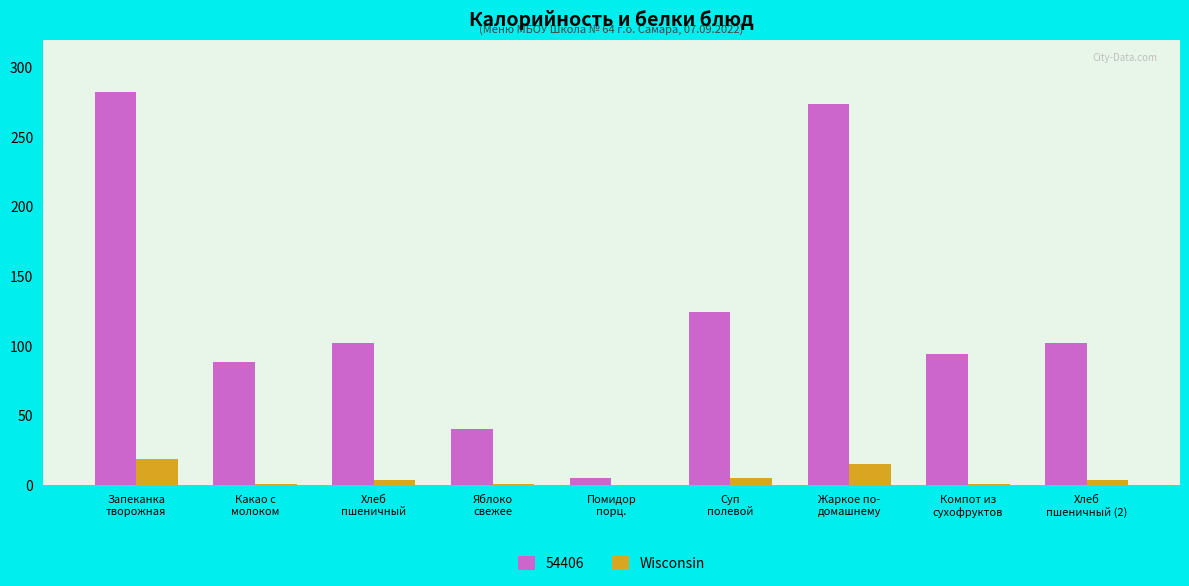

Which series has the largest total across all categories?

54406